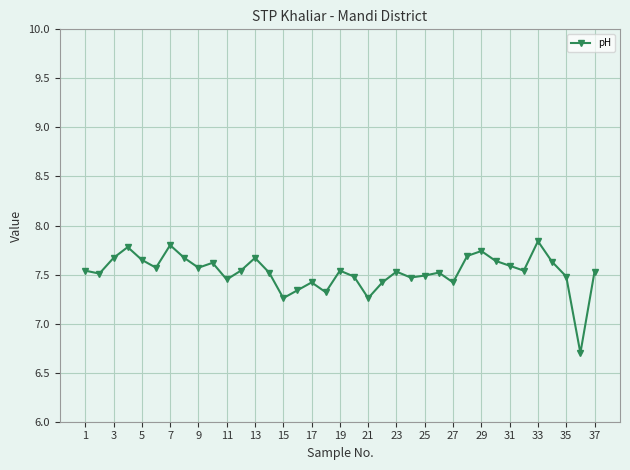

What is the difference between the maximum and minimum values?

1.1